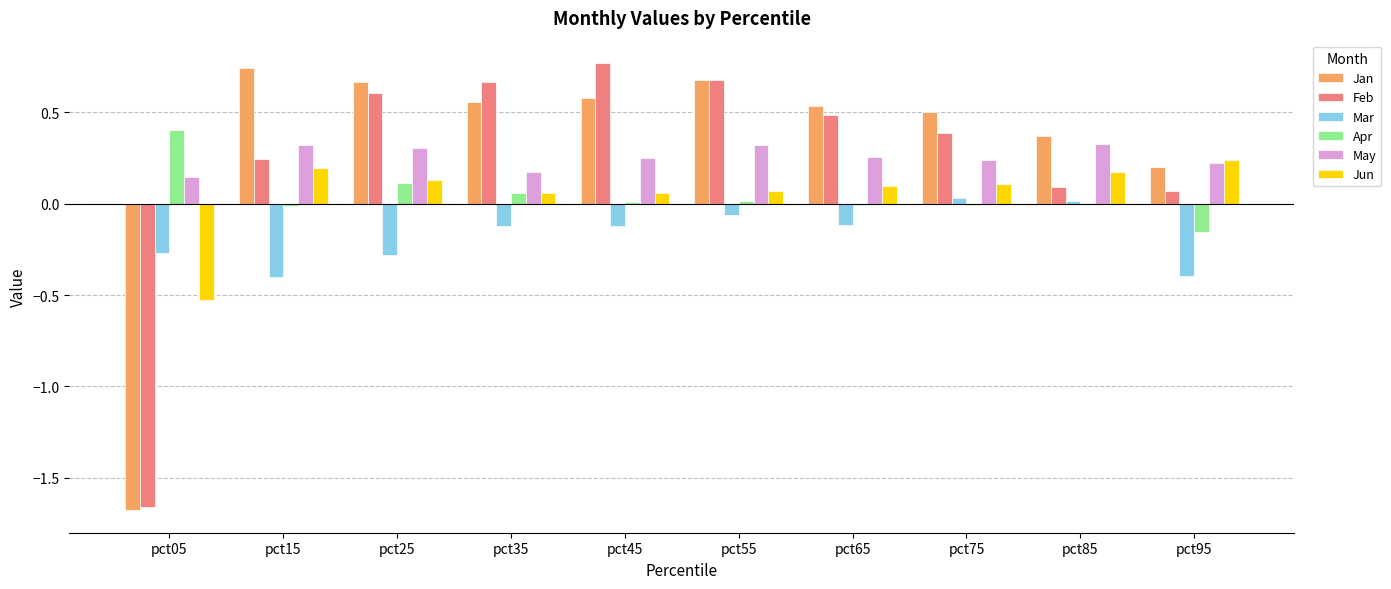

Is the value of May at pct05 greater than the value of Feb at pct95?

Yes